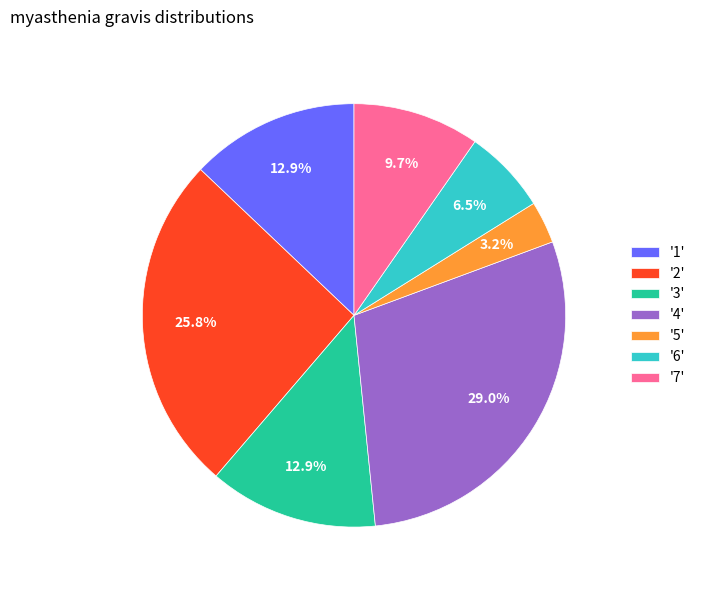

Does '3' account for over 50% of the chart?

No